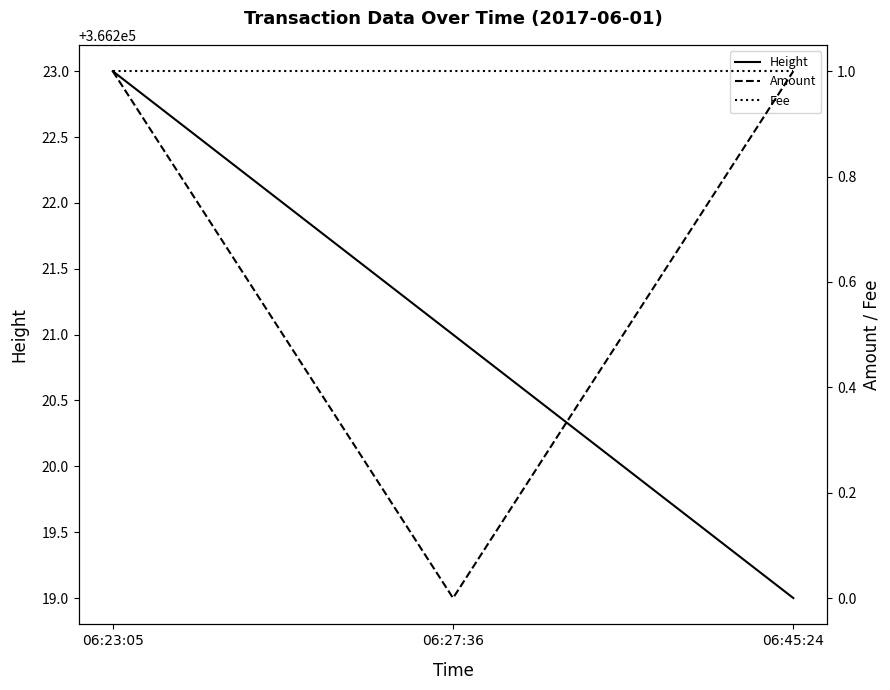

At which category is the sum across all series the highest?

06:23:05